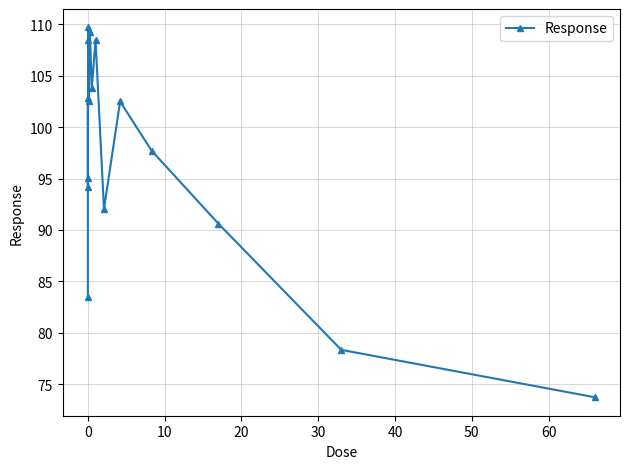

What is the value of the 12th point from the left?

102.5